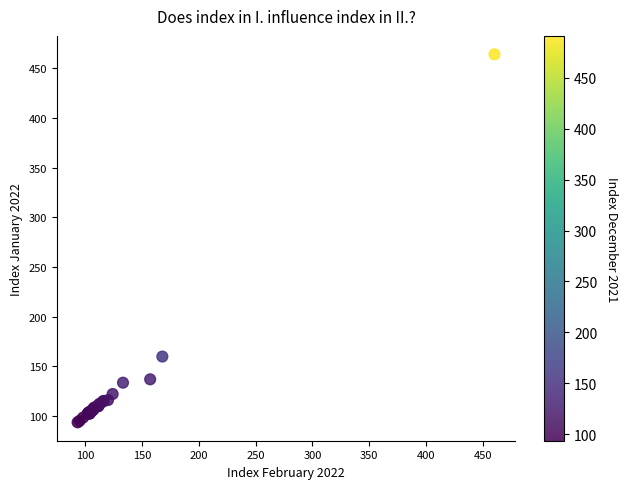

What Y value in the scatter plot is closest to 278?

159.7